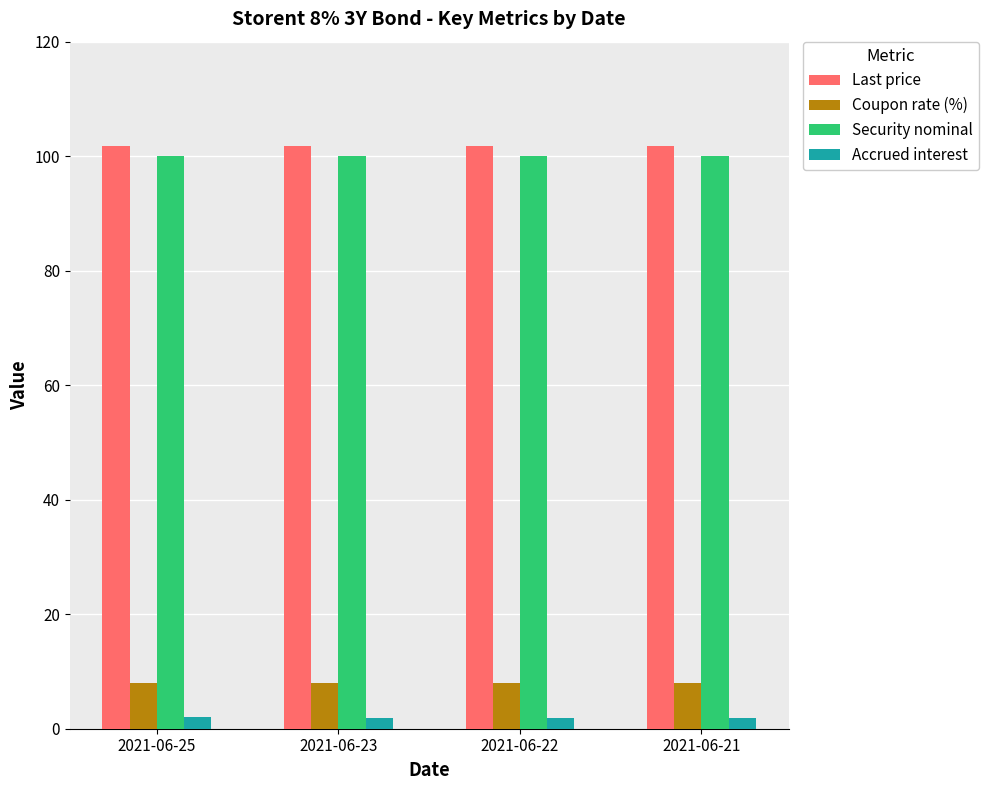

The Last price series shows 52.1 at 2021-06-21. True or false?

False